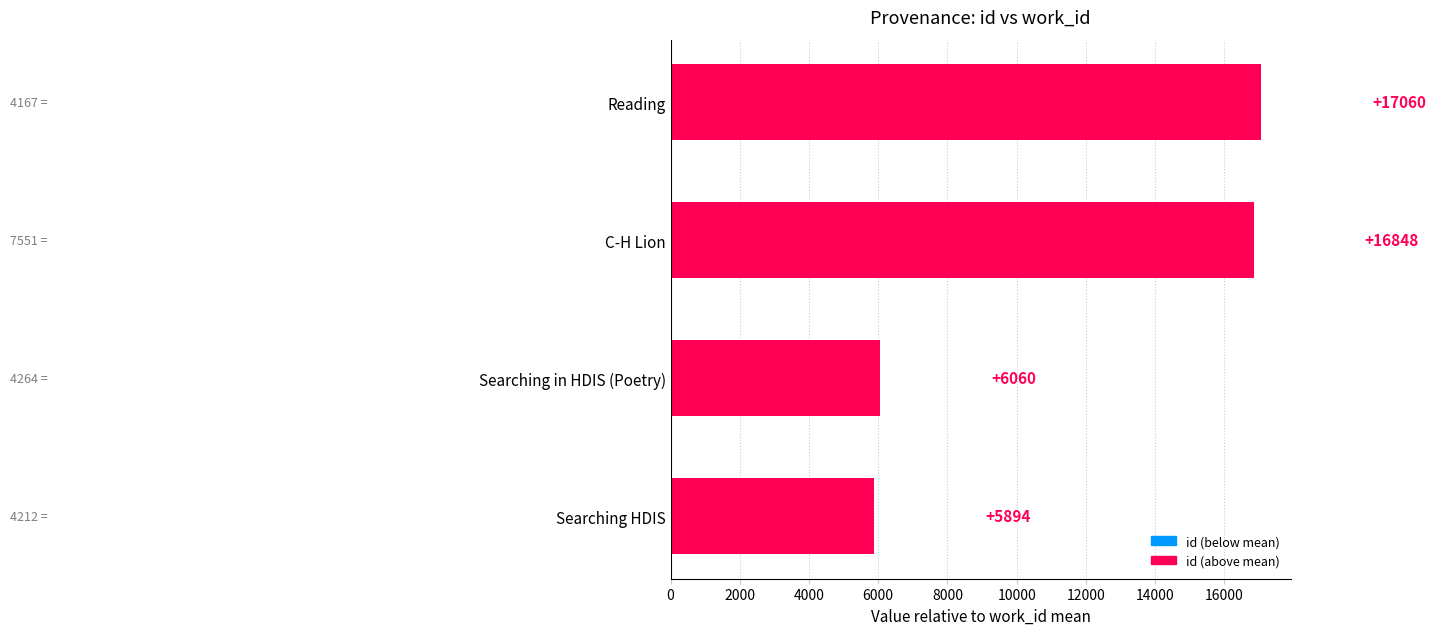

What is the difference between the values at C-H Lion and Searching HDIS?

10954.0